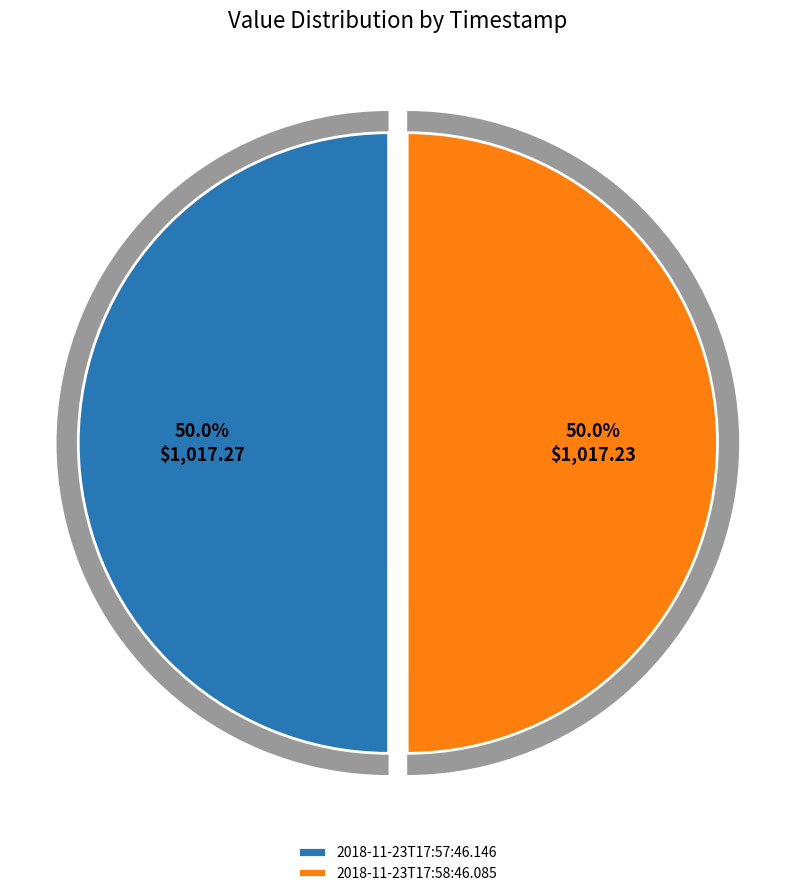

To the nearest percent, what portion does 2018-11-23T17:57:46.146Z represent?

50%